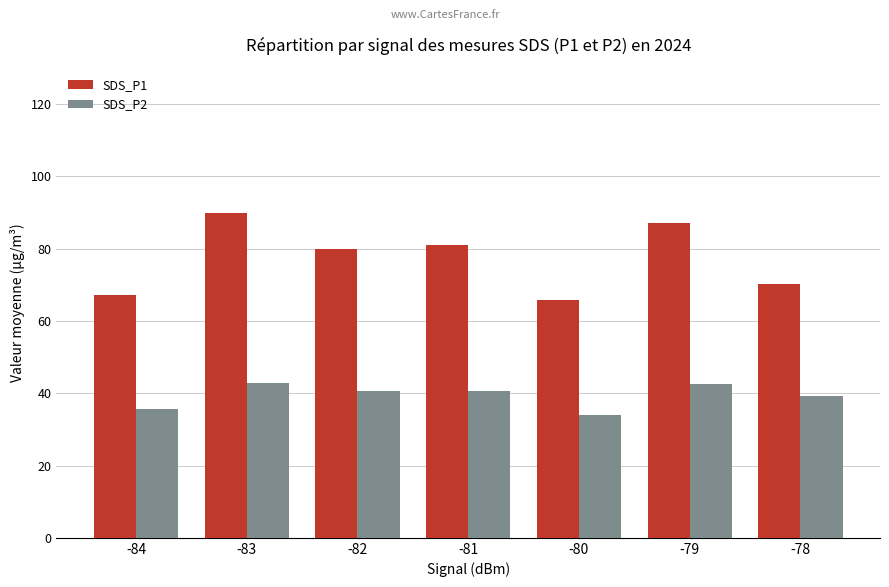

List the series in order of their overall mean, highest first.

SDS_P1, SDS_P2